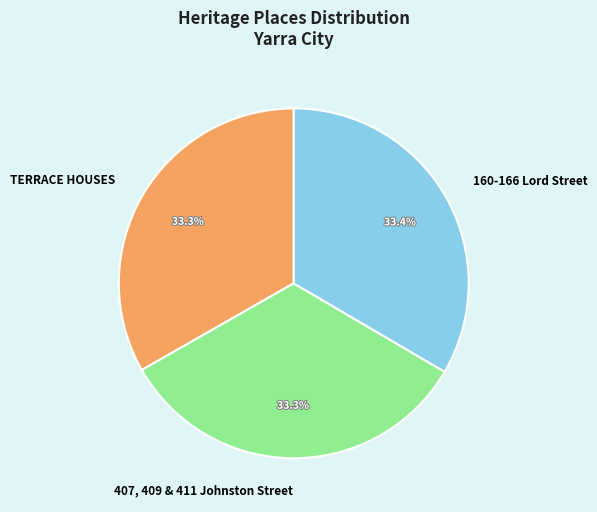

To the nearest percent, what percentage of the pie is TERRACE HOUSES?

33%